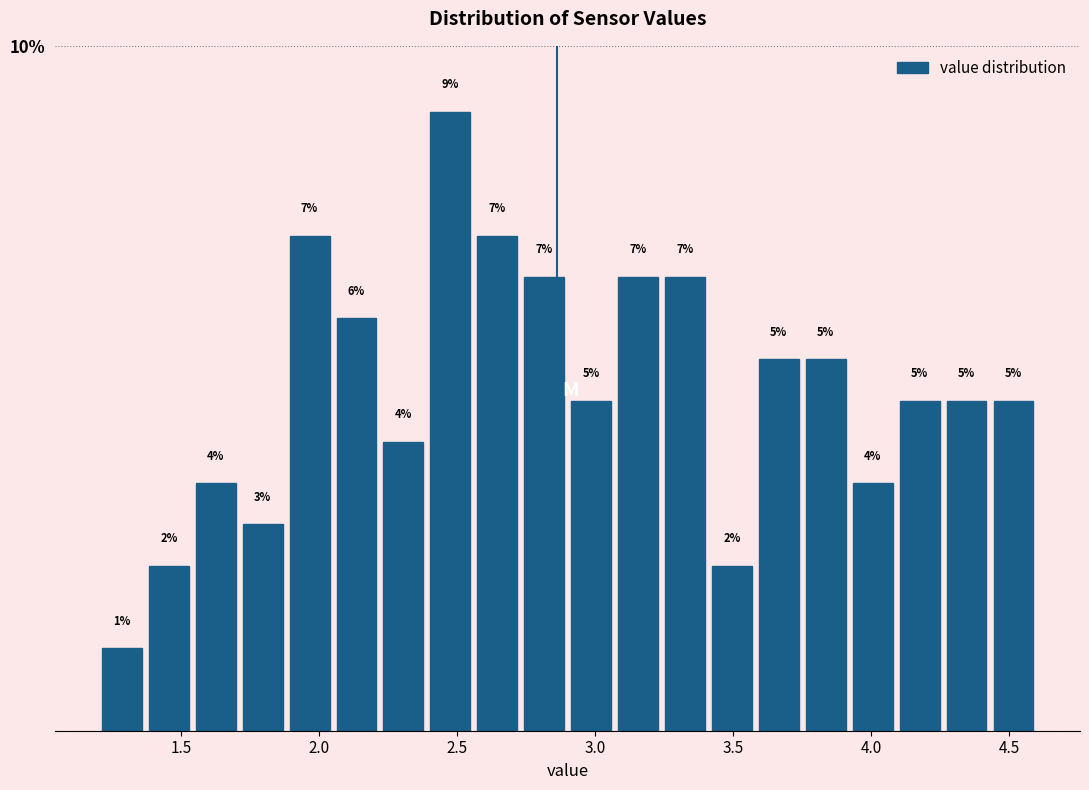

Around what value on the x-axis is the tallest bar? Give the approximate position of its centre, as read against the axis.

2.50